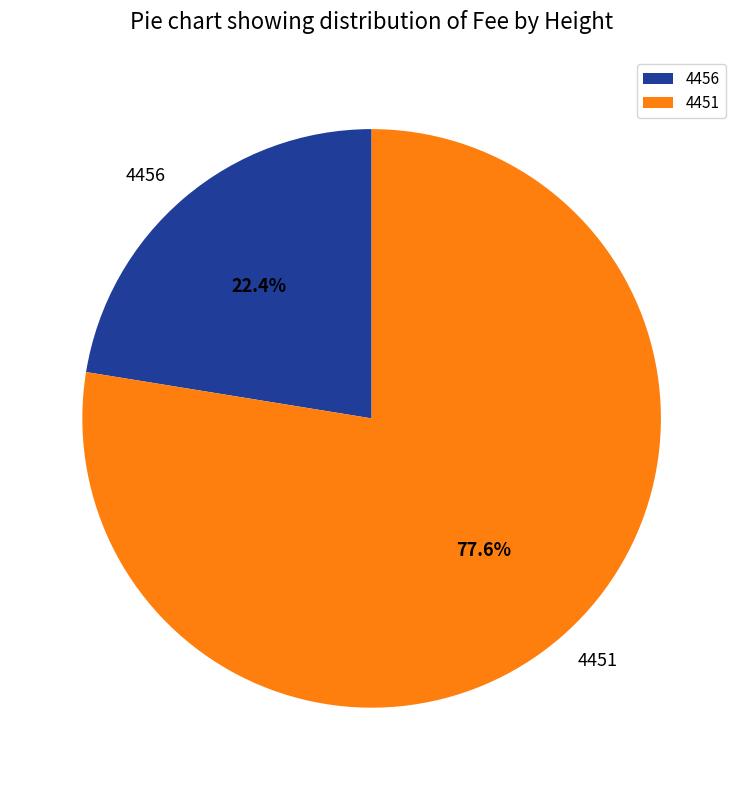

What is the ratio of the value at 4451 to the value at 4456?

3.5